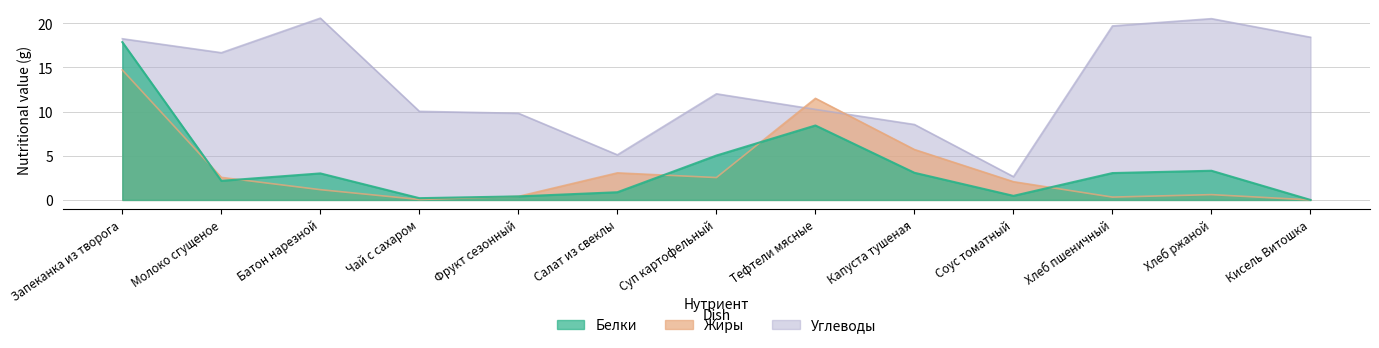

What are all the series names shown in the legend?

Белки, Жиры, Углеводы